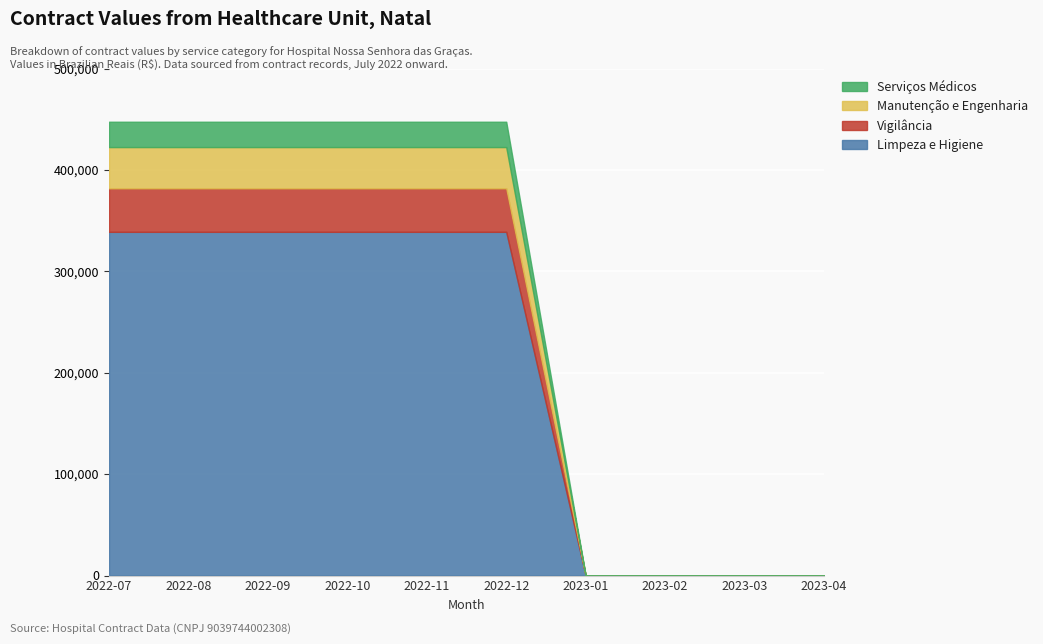

True or false: Vigilância has more than 2 interior local peaks.

False